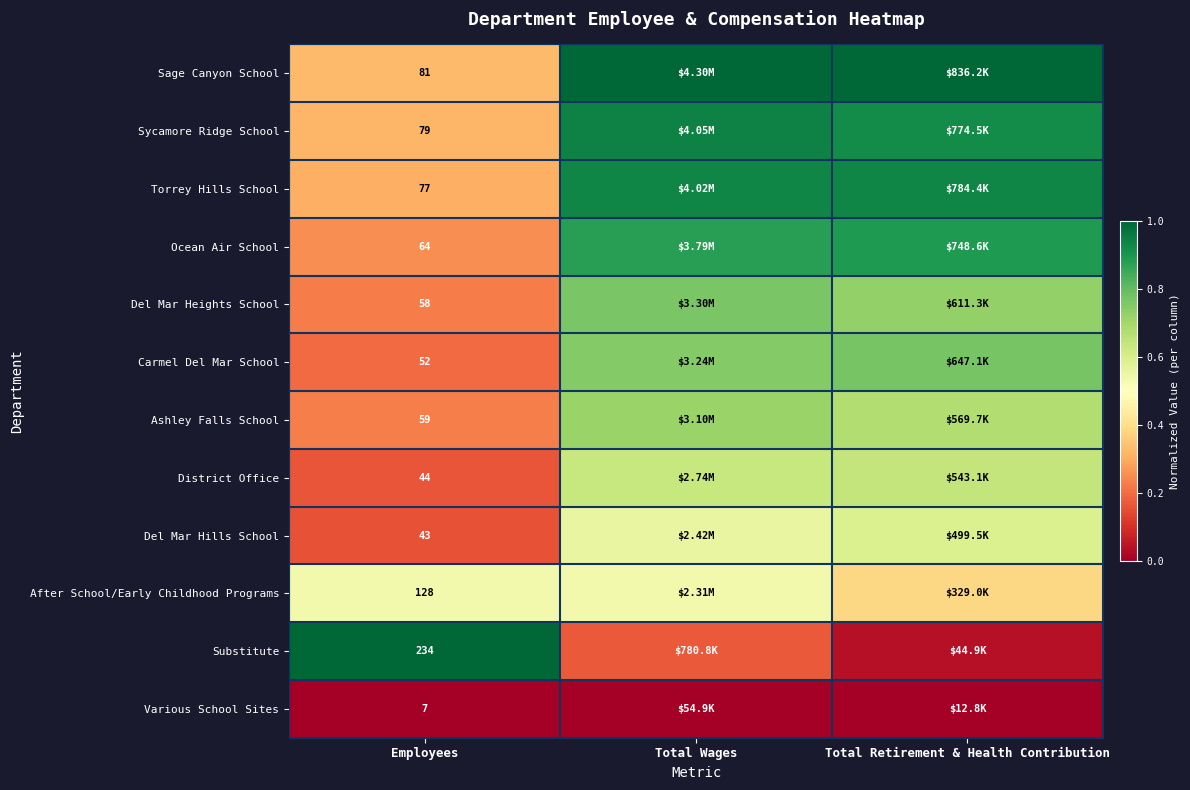

At Employees, list the series in order from largest to smallest.

Substitute, After School/Early Childhood Programs, Sage Canyon School, Sycamore Ridge School, Torrey Hills School, Ocean Air School, Ashley Falls School, Del Mar Heights School, Carmel Del Mar School, District Office, Del Mar Hills School, Various School Sites